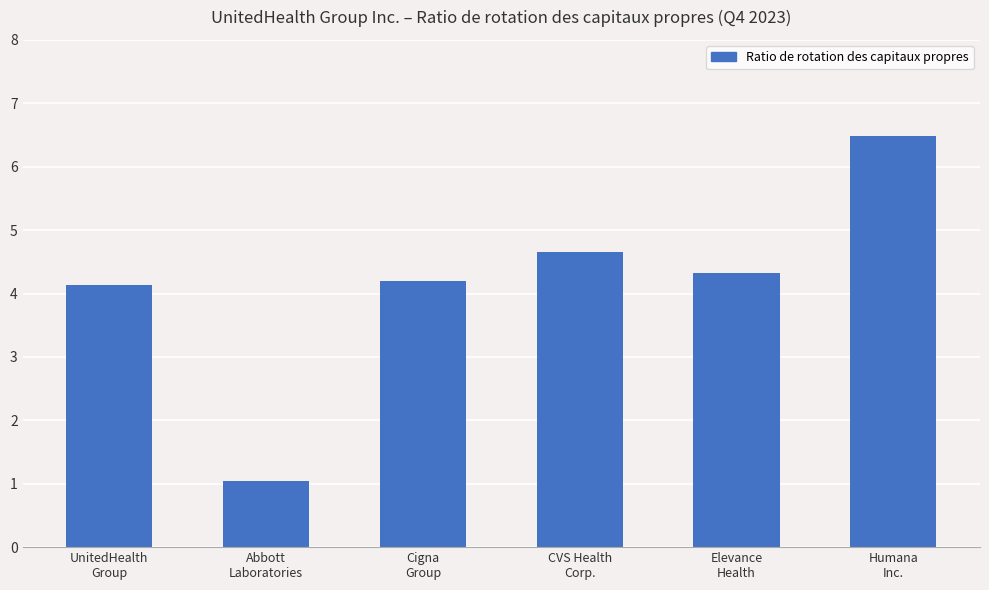

What is the label of the 3rd bar from the right?

CVS Health
Corp.